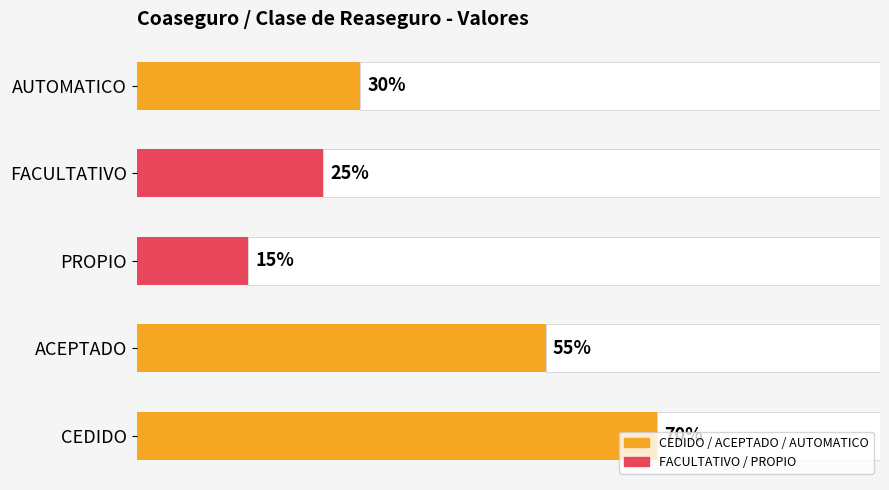

Does the chart contain stacked bars?

No